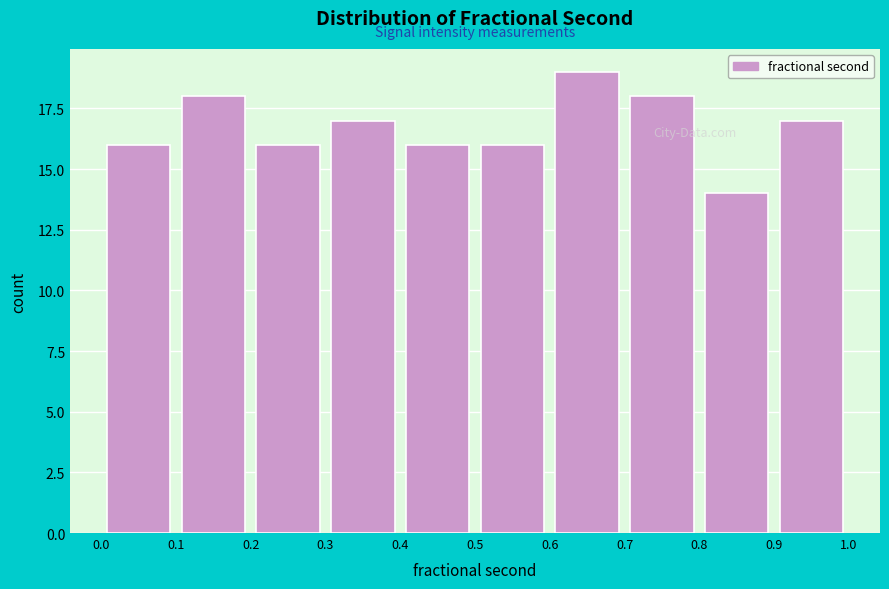

How tall is the bar that spans 0.3 to 0.4 on the x-axis? The values are not printed on the chart, so give them approximately, as read against the axis.

17